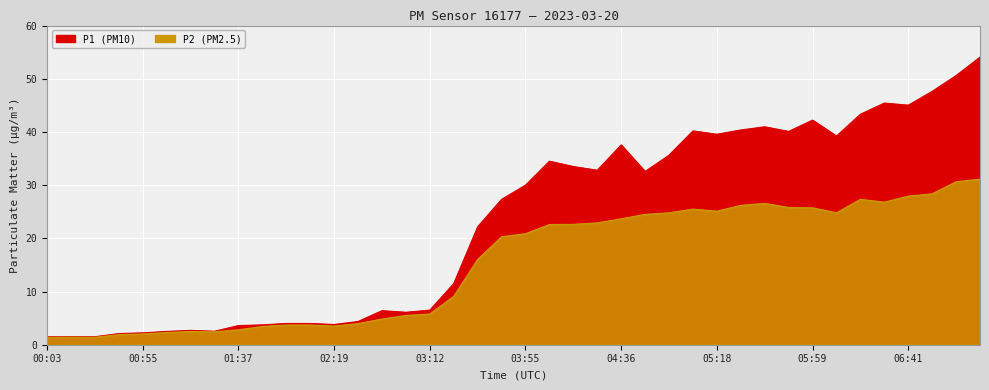

What is the total value across all series at 01:16?

5.2